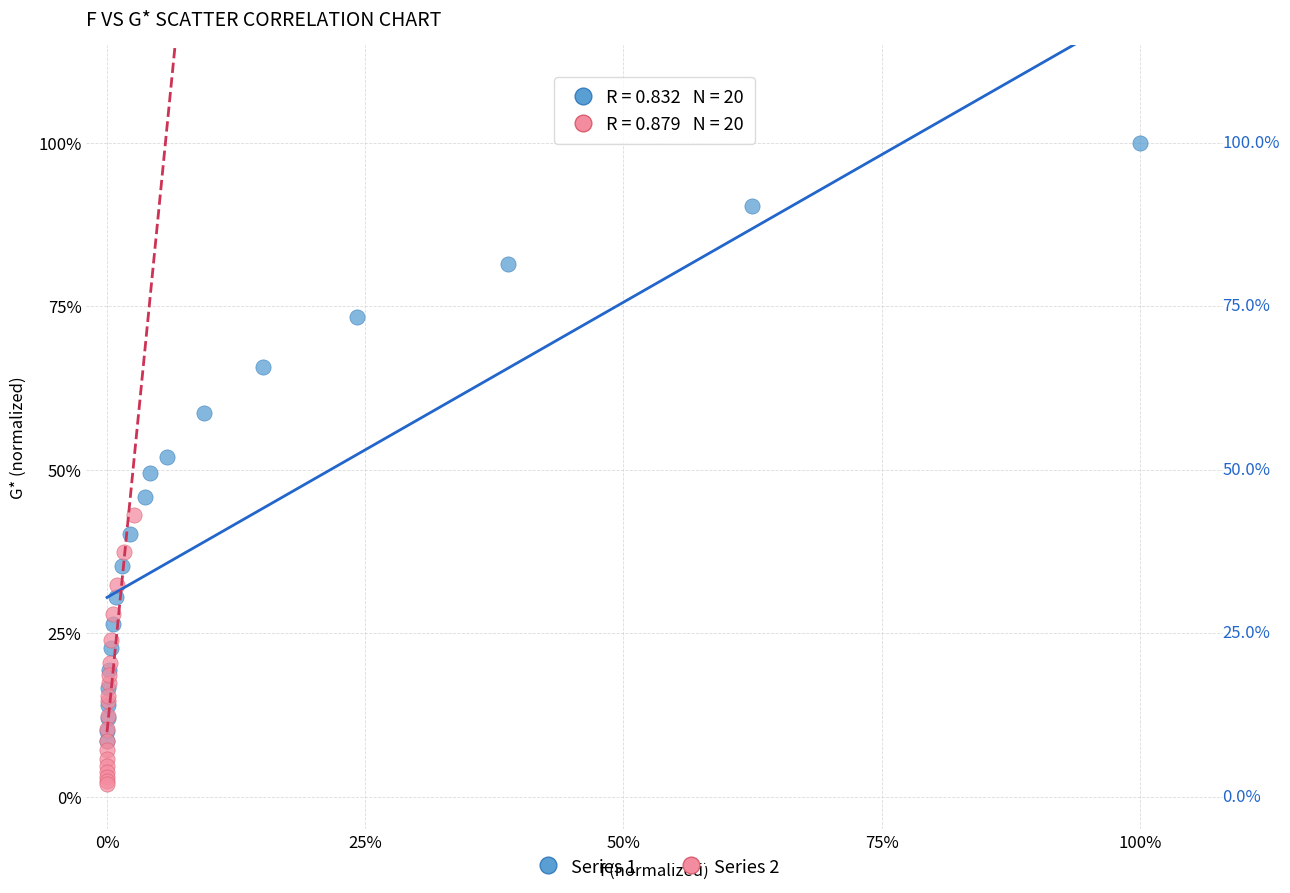

What are all the series names shown in the legend?

Series 1, Series 2